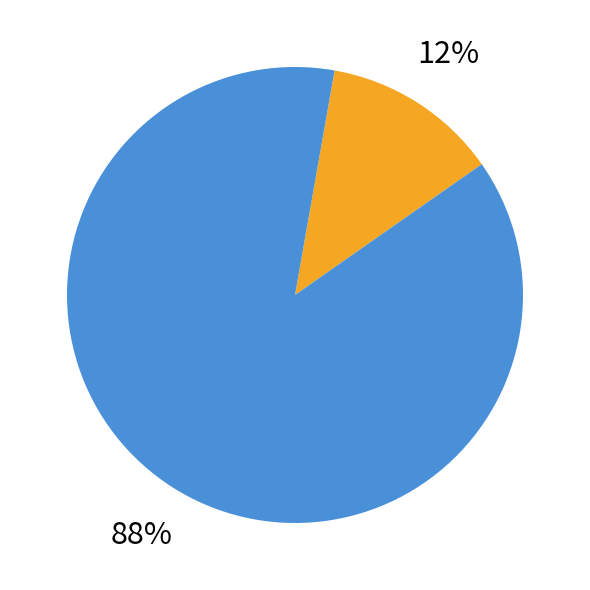

Does any single category account for the majority?

Yes